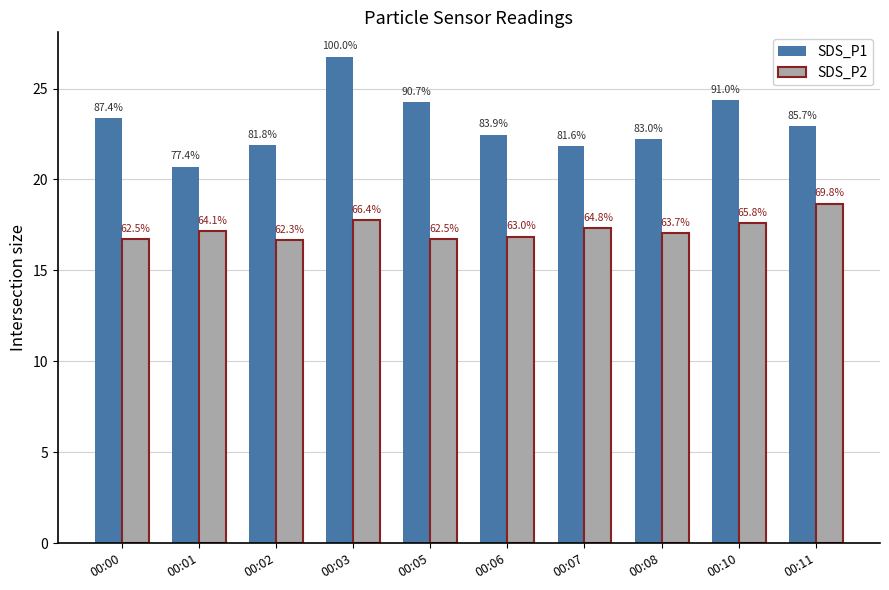

Where is SDS_P2 nearest to the value 17?

00:08